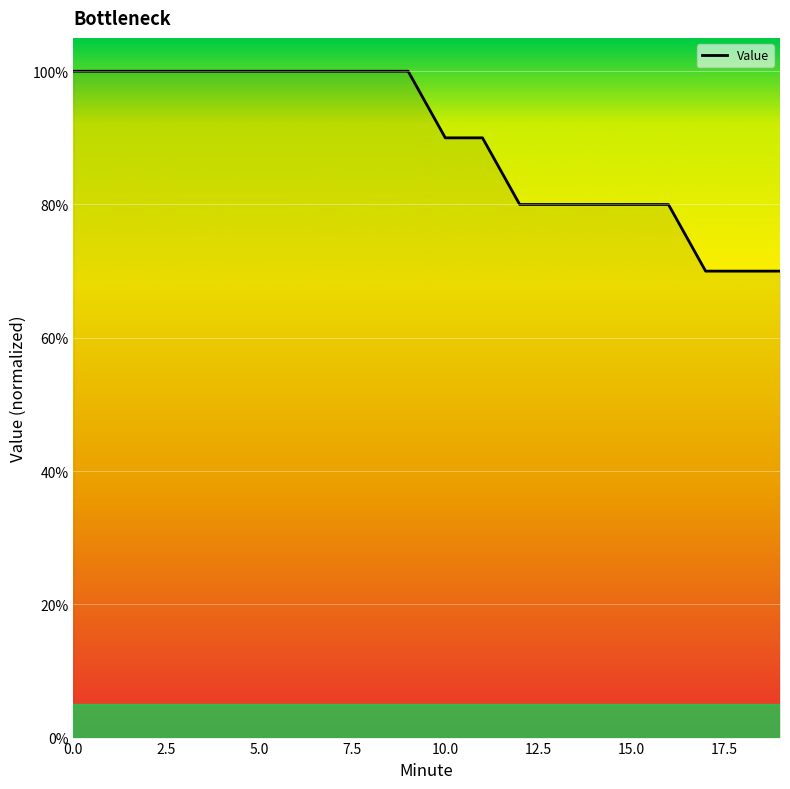

Does the chart have visible grid lines?

Yes